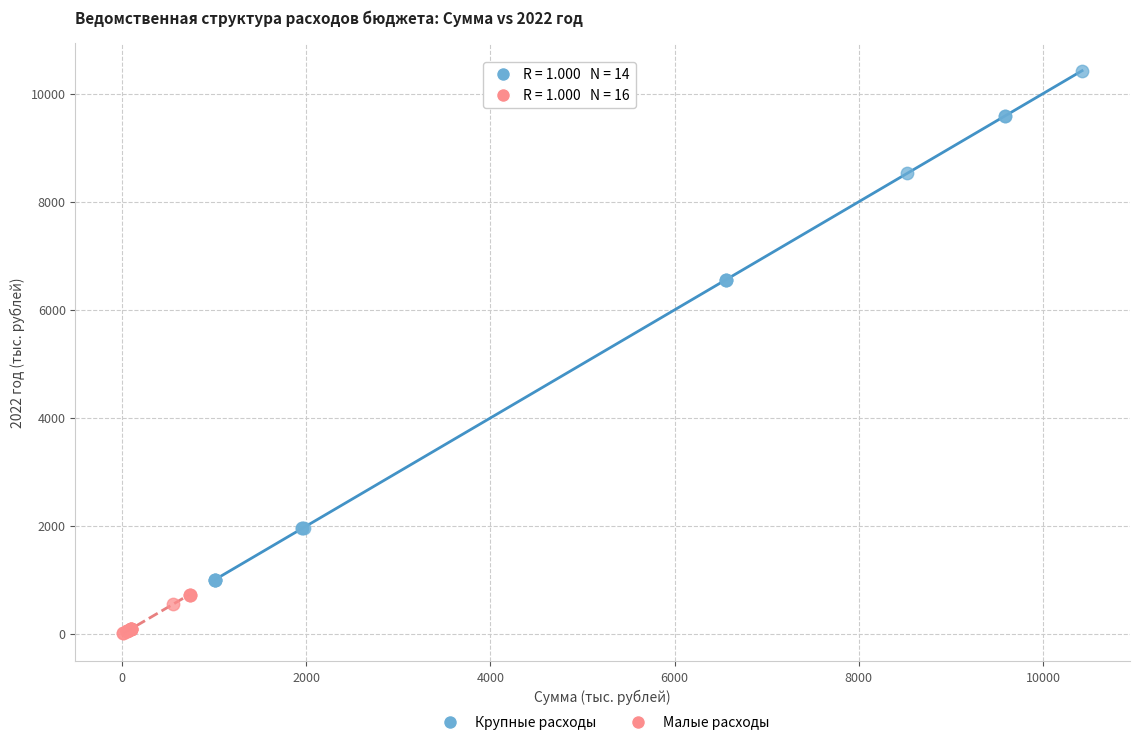

What are all the series names shown in the legend?

Крупные расходы, Малые расходы